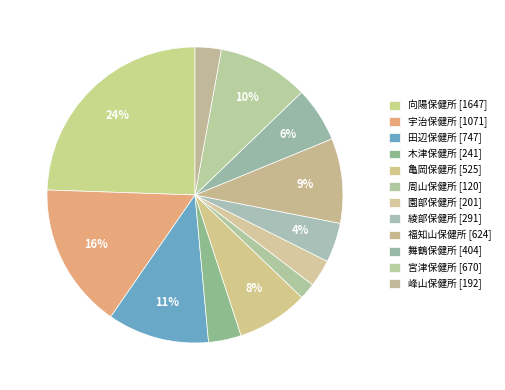

To the nearest percent, what is the combined percentage of 園部保健所 and 宮津保健所?

13%